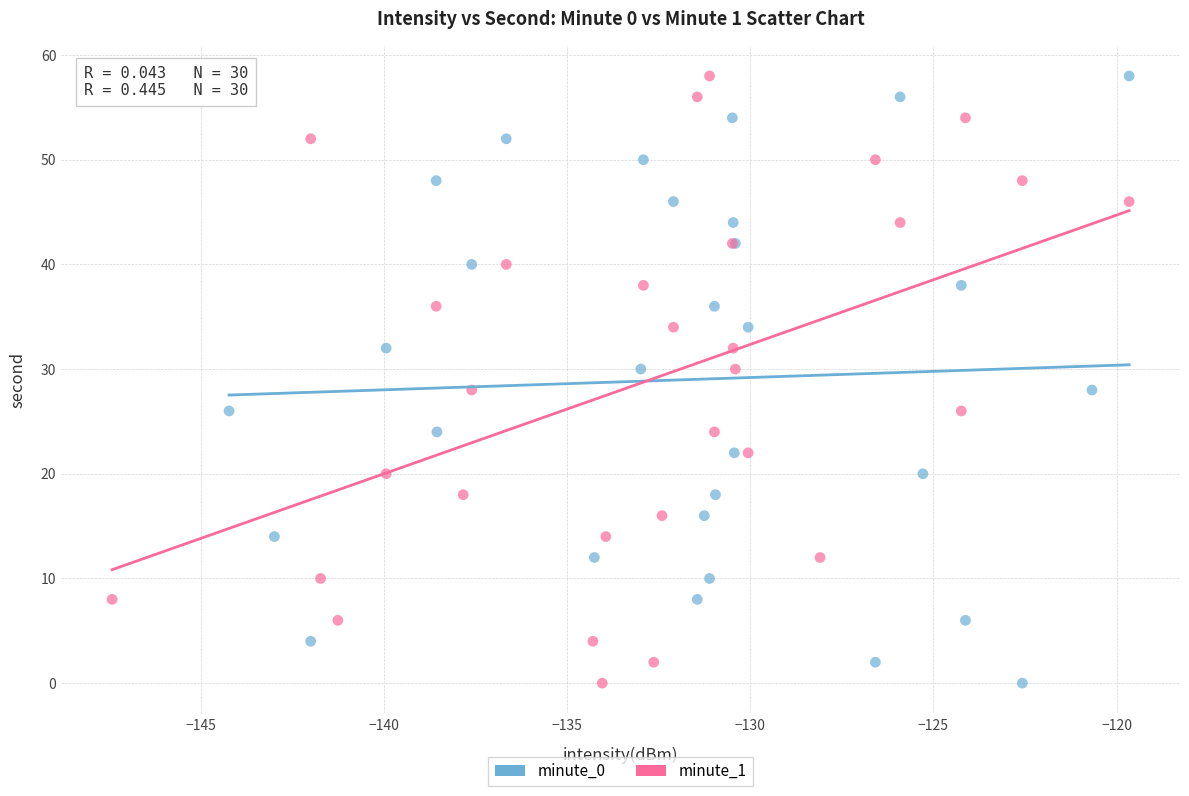

What are all the series names shown in the legend?

minute_0, minute_1